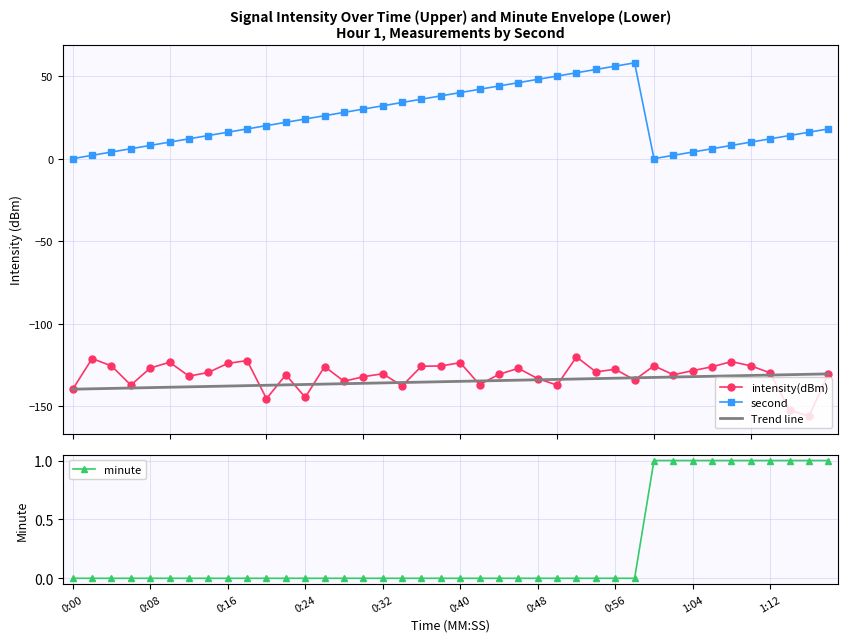

Which series ends up on top after the final intersection of second and minute?

second